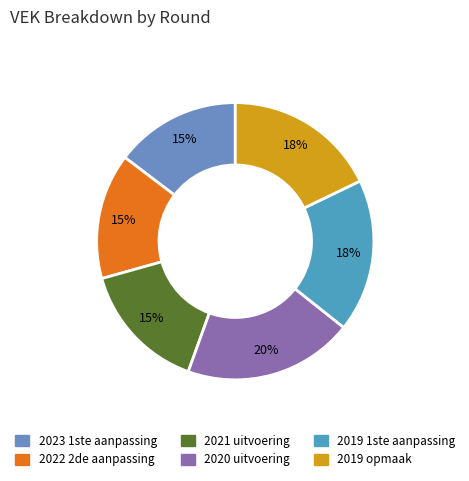

To the nearest percent, what portion does 2020 uitvoering represent?

20%